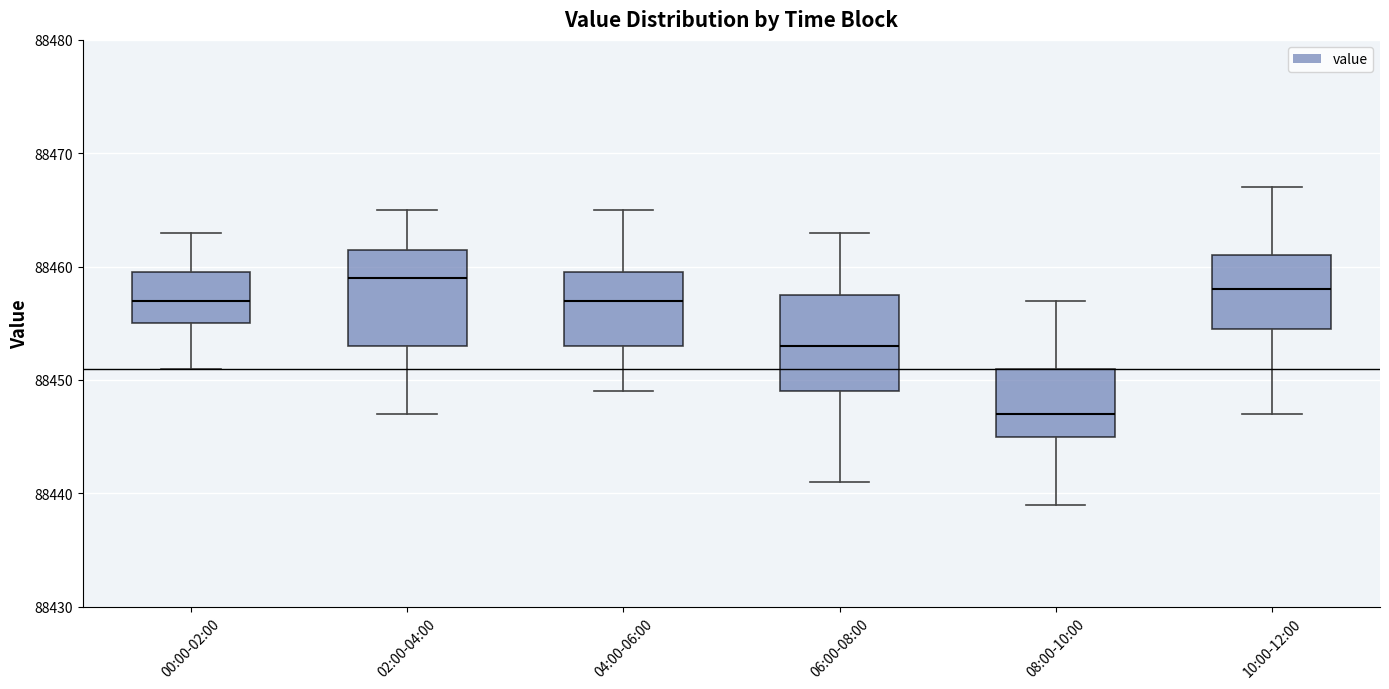

Reading left to right, read every box against the y-axis: the position of its median line, the range the box covers, and the ends of its whiskers. The values are not printed on the chart, so give them approximately, as read against the axis.

00:00-02:00: median 88457, box 88455 to 88460, whiskers 88451 to 88463
02:00-04:00: median 88459, box 88453 to 88462, whiskers 88447 to 88465
04:00-06:00: median 88457, box 88453 to 88460, whiskers 88449 to 88465
06:00-08:00: median 88453, box 88449 to 88458, whiskers 88441 to 88463
08:00-10:00: median 88447, box 88445 to 88451, whiskers 88439 to 88457
10:00-12:00: median 88458, box 88455 to 88461, whiskers 88447 to 88467